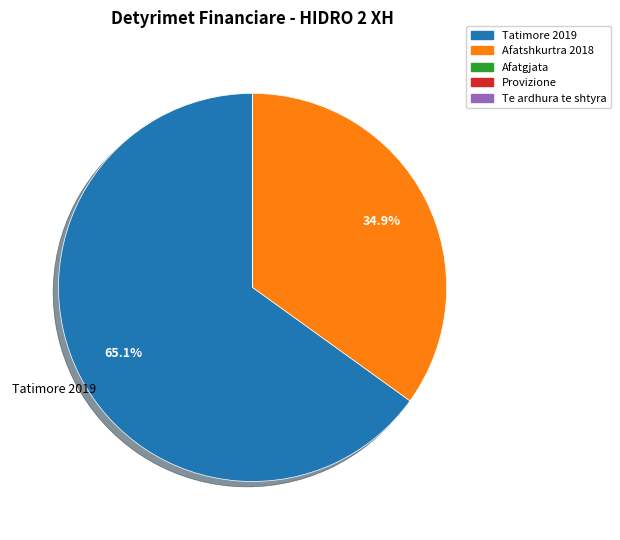

Does any single category account for the majority?

Yes